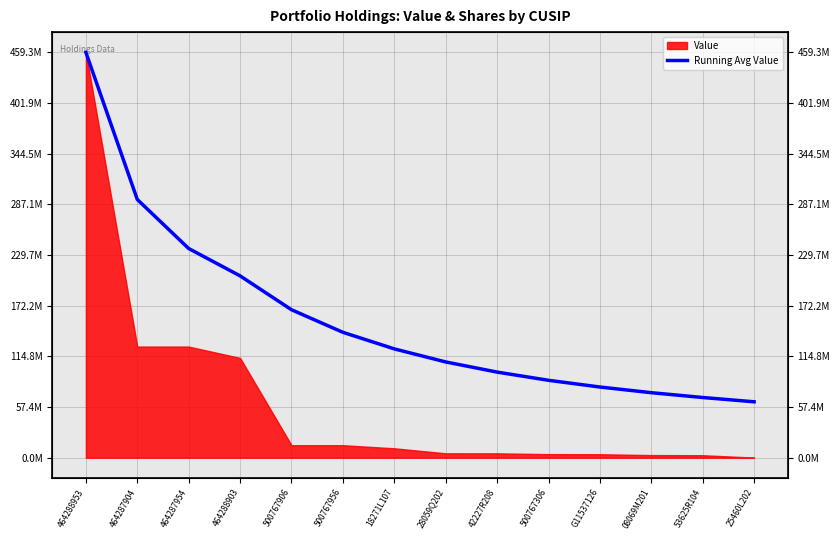

List the labels in order of value, smallest first.

25460L202, 53625R104, 08069M201, G11537126, 500767306, 42227R208, 28059Q202, 18271L107, 500767956, 500767906, 464288903, 464287954, 464287904, 464288953